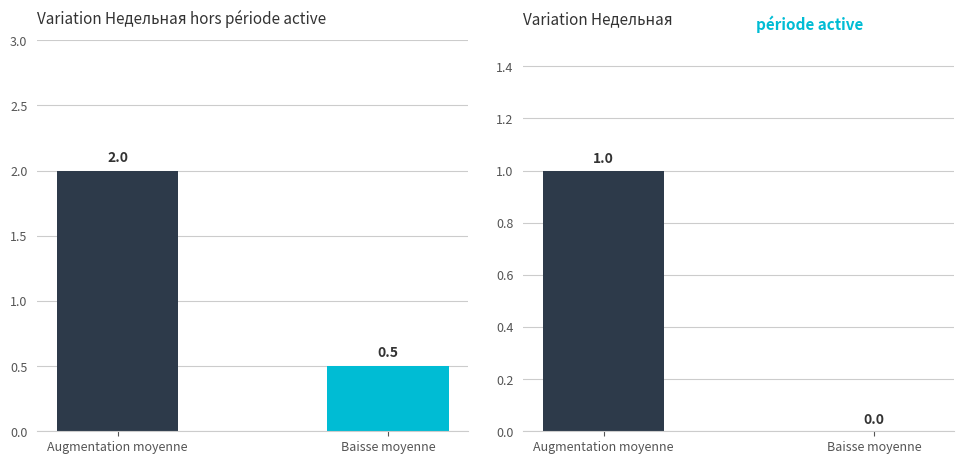

At which category is the sum across all series the highest?

Augmentation moyenne